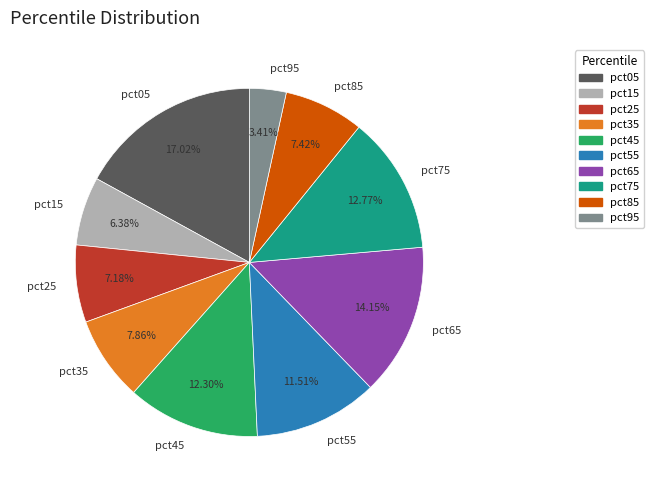

True or false: pct35 accounts for 8% of the total.

True